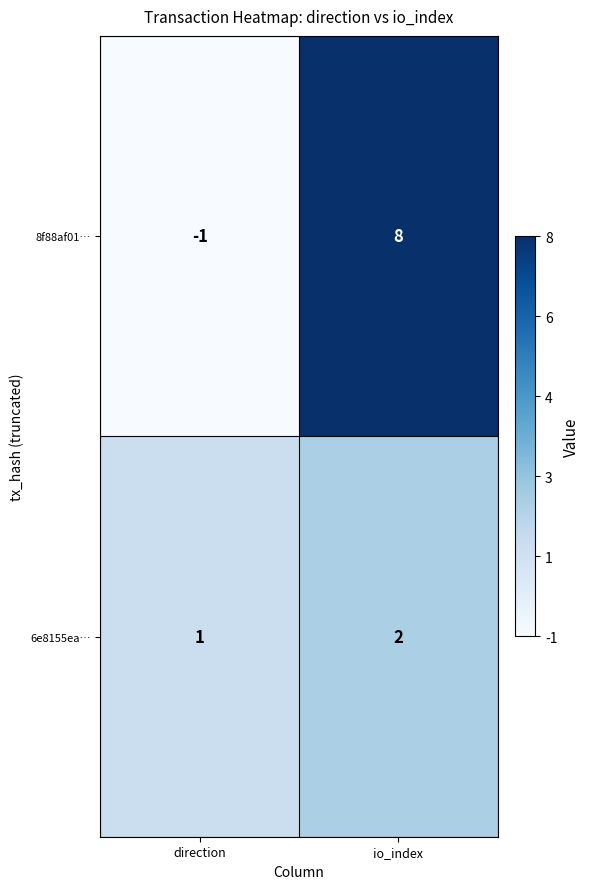

True or false: 6e8155ea… has a value of 1 at direction.

True